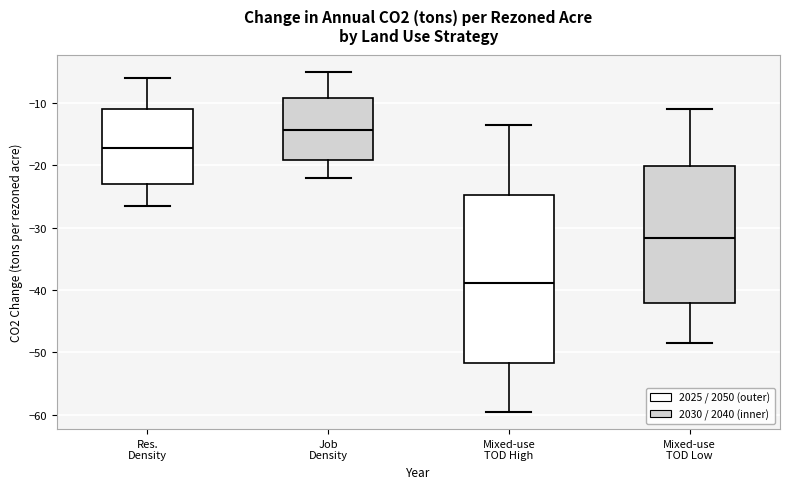

Which box's median line is the highest?

Job Density